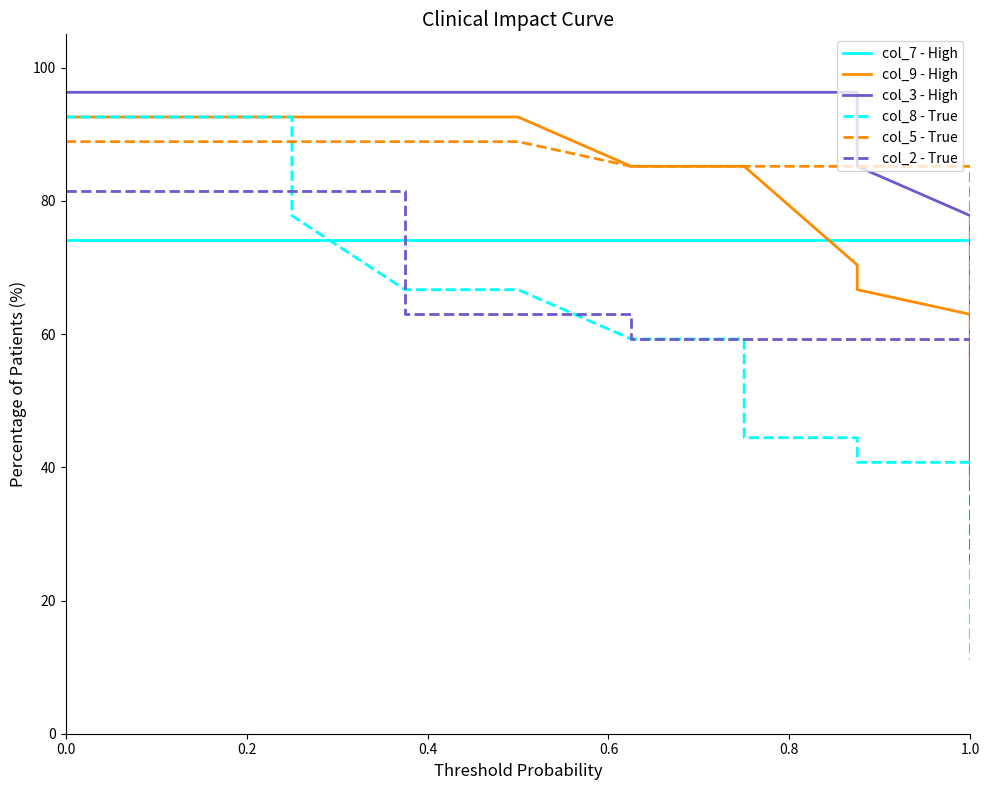

Which series has the largest total across all categories?

col_3 - High